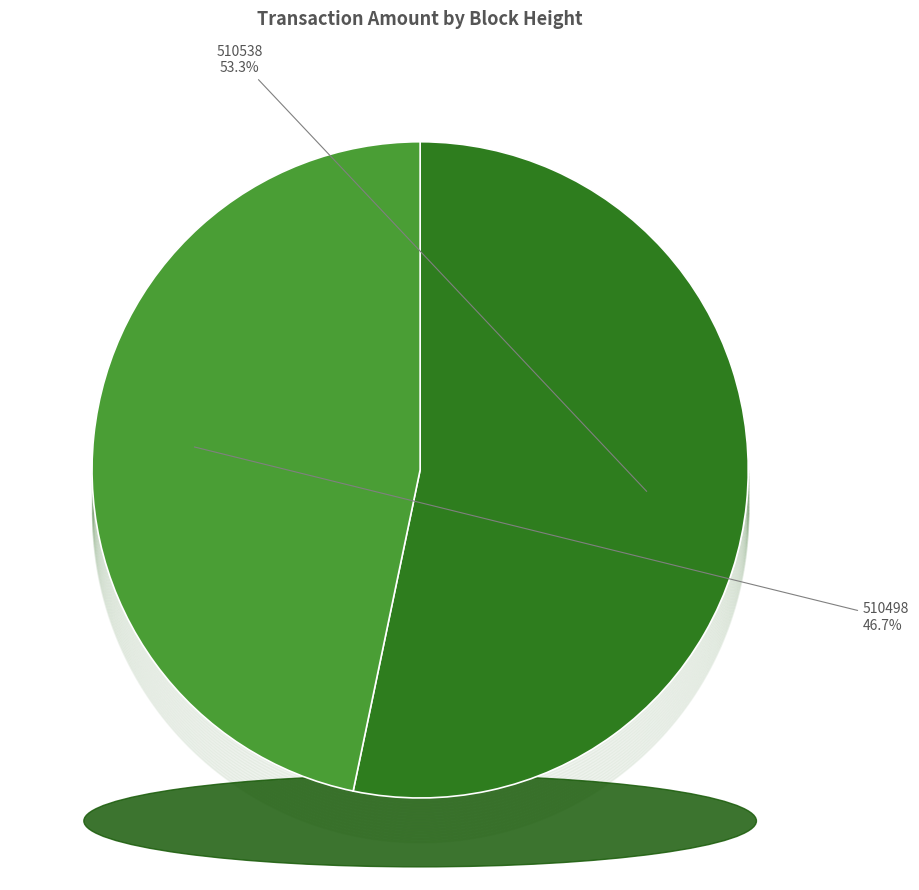

Which has a higher value, 510498 or 510538?

510538